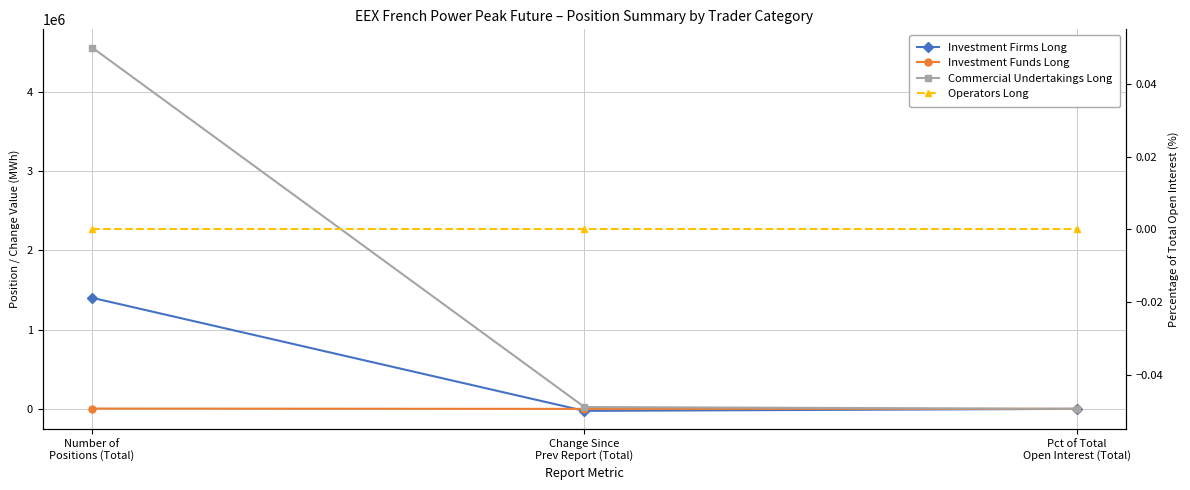

Reading left to right, extract all data points from this chart.

Investment Firms Long: 1402476.0	-25332.0	23.5
Investment Funds Long: 3900.0	-300.0	0.1
Commercial Undertakings Long: 4562112.0	23088.0	76.4
Operators Long: 0.0	0.0	0.0